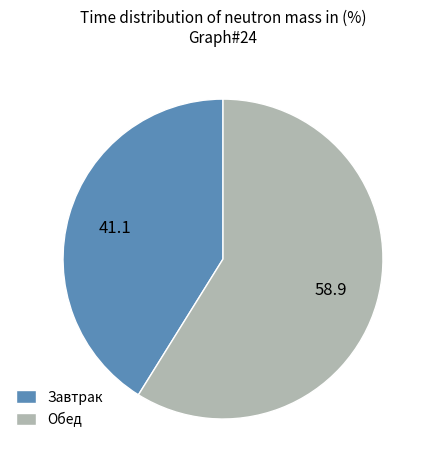

Combined, do Обед and Завтрак account for over 50%?

Yes